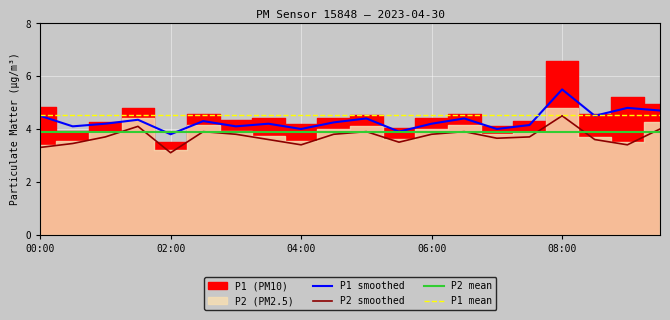

What is the difference between the highest and lowest values at 01:00?

0.5